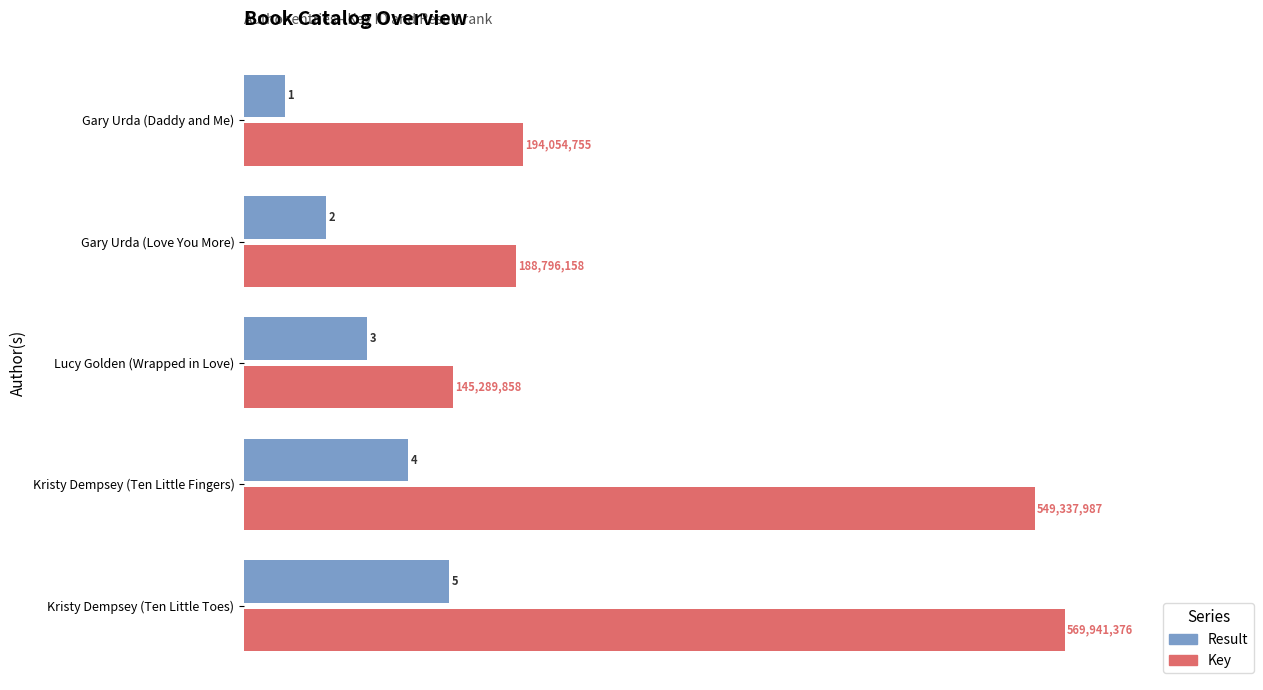

List the labels in order of Result value, largest first.

Kristy Dempsey (Ten Little Toes), Kristy Dempsey (Ten Little Fingers), Lucy Golden (Wrapped in Love), Gary Urda (Love You More), Gary Urda (Daddy and Me)